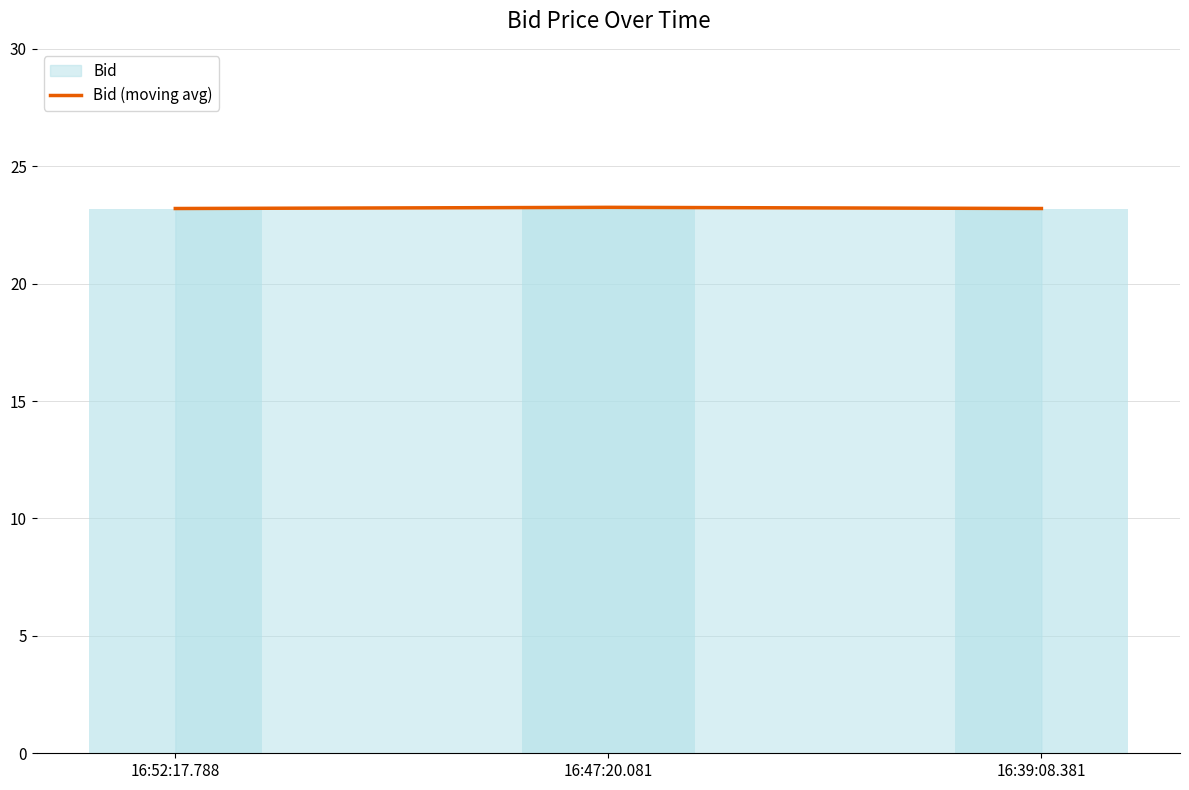

What is the difference between the maximum and minimum values?

0.1